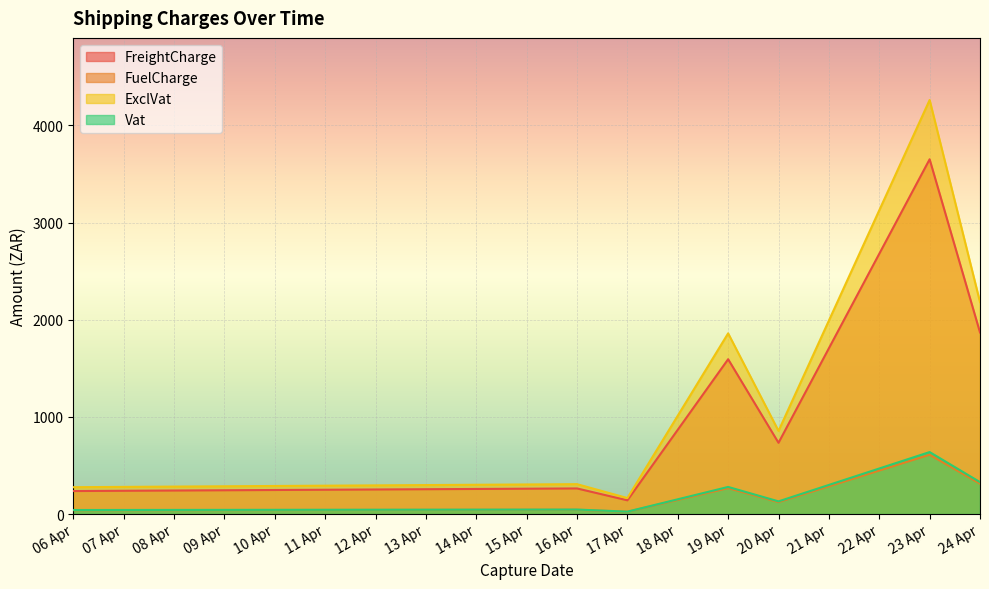

How many values in the FreightCharge series exceed 733?

4